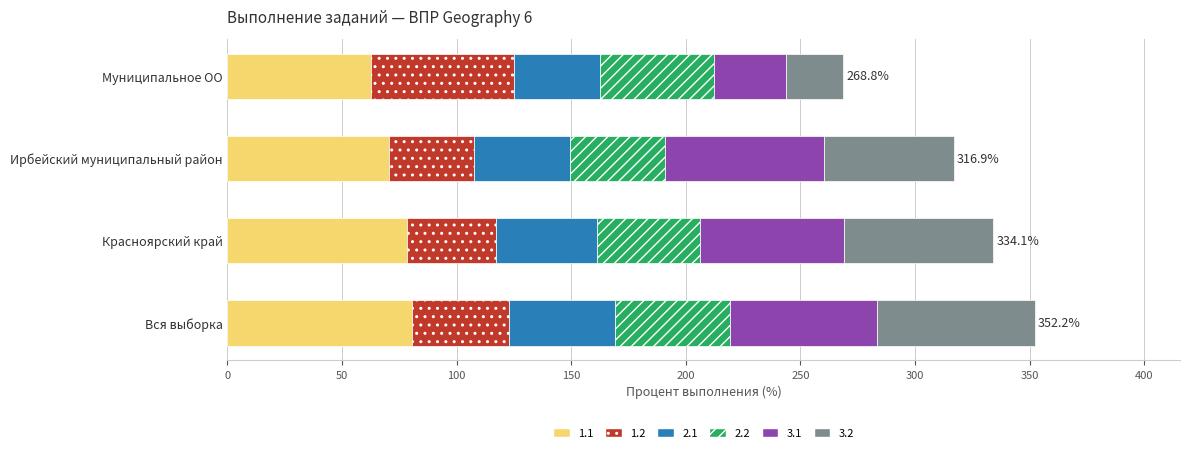

How many values in the 1.1 series are below 78?

2